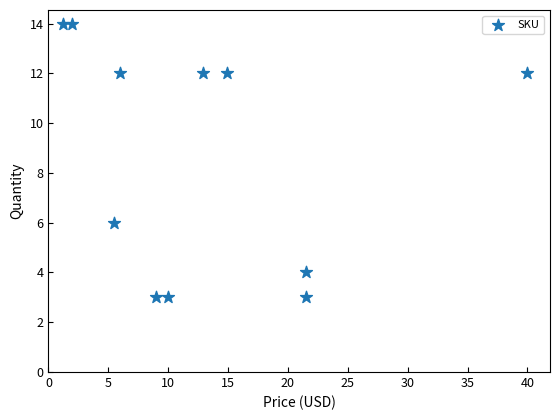

What Y value in the scatter plot is closest to 8?

6